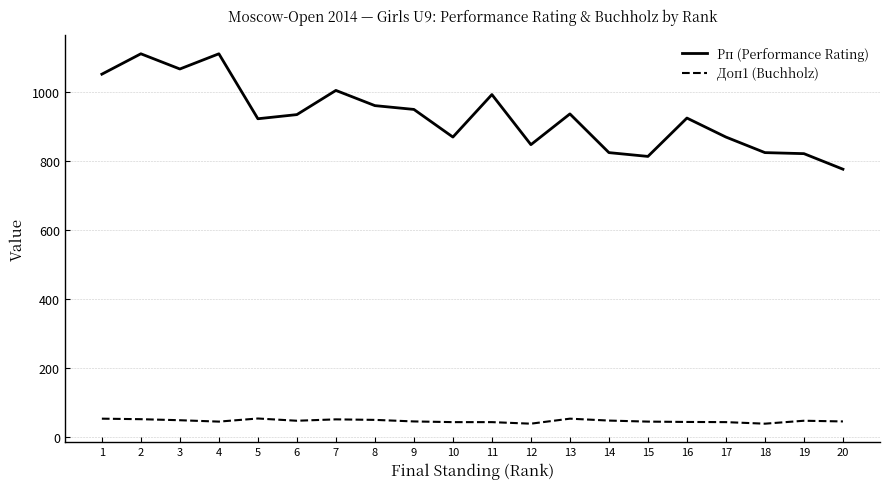

What is the difference between the maximum and minimum values in the Доп1 (Buchholz) series?

15.0